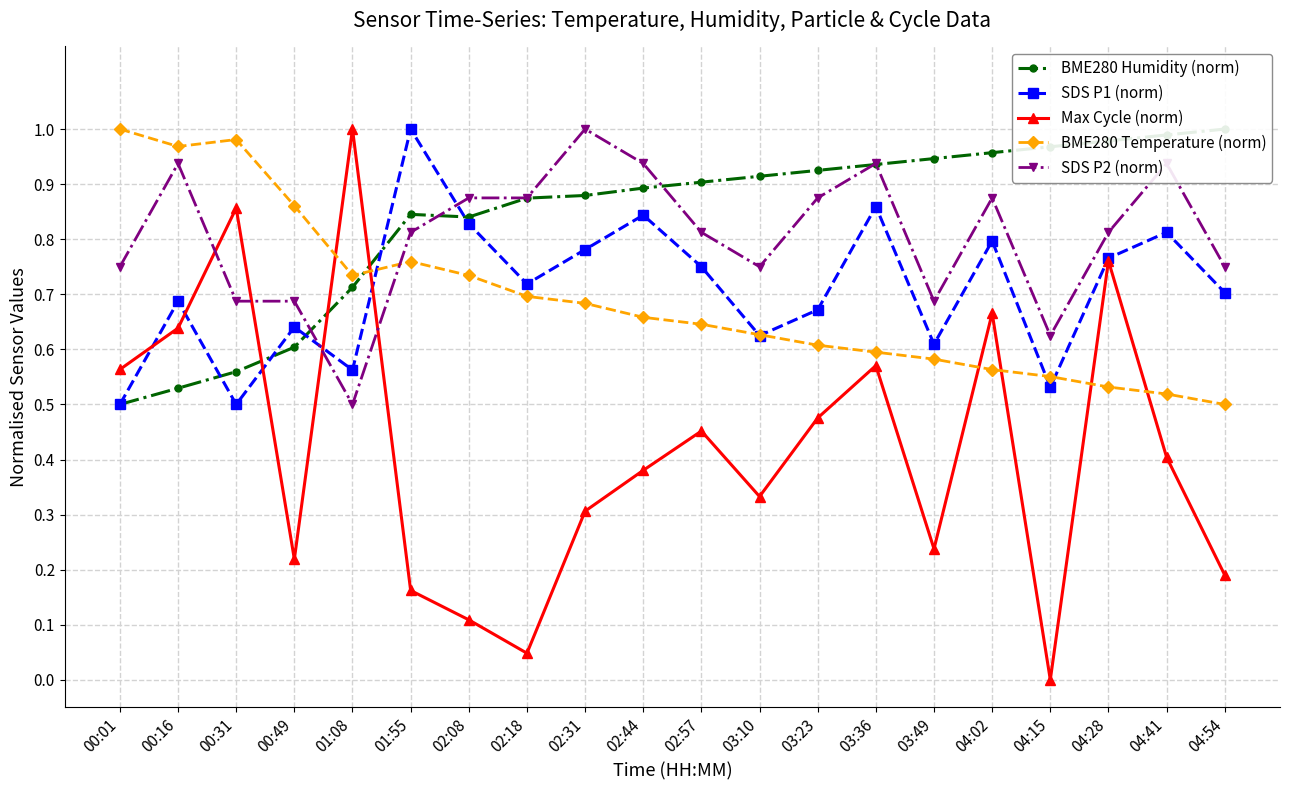

Between 03:36 and 03:49, which series saw the biggest shift?

Max Cycle (norm)